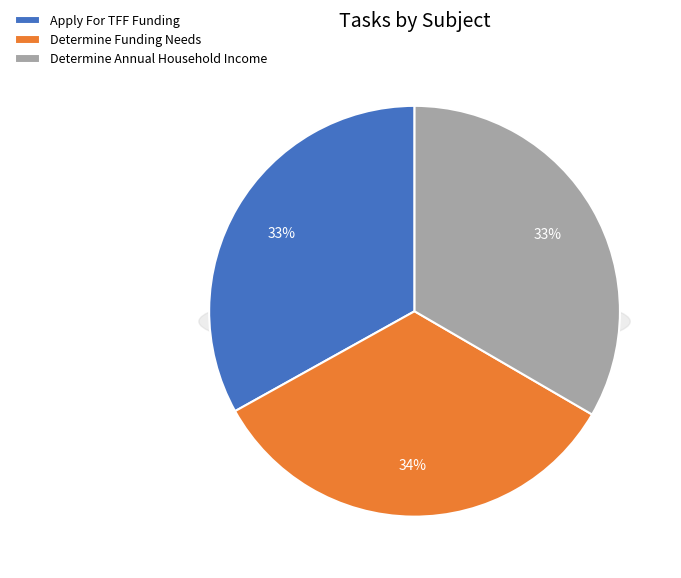

To the nearest percent, what percentage of the pie is Determine Annual Household Income?

33%